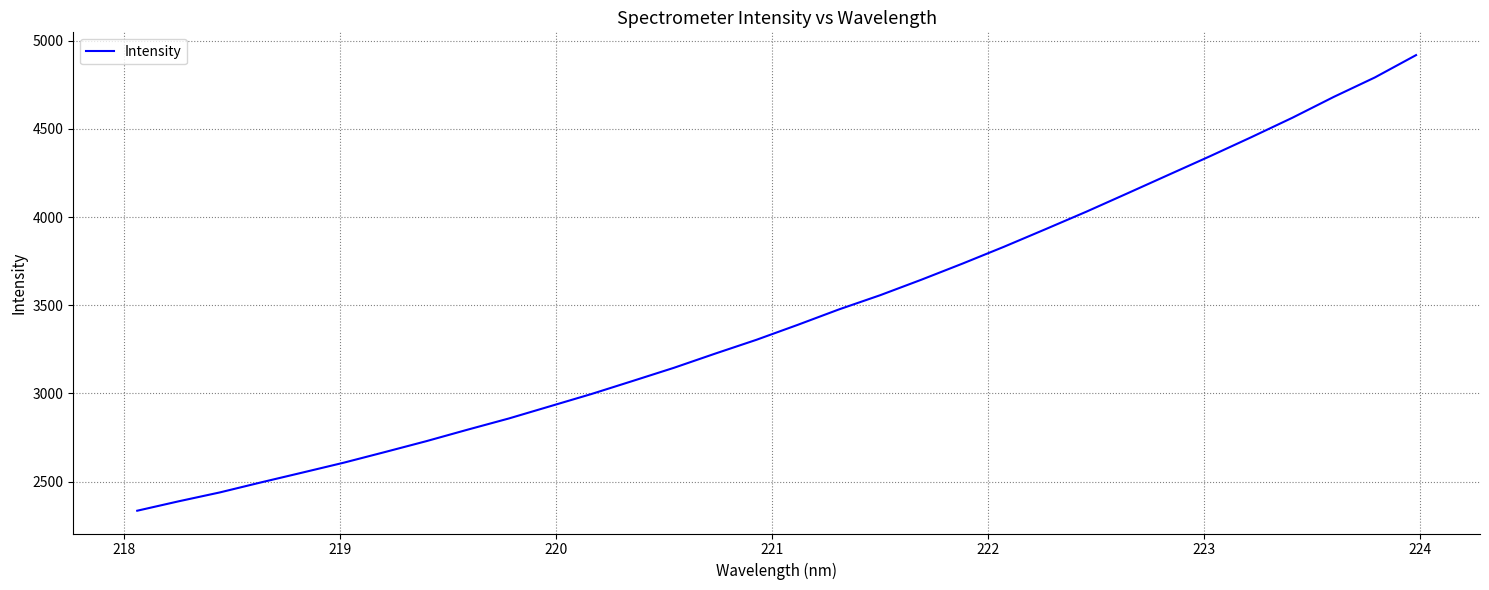

What is the greatest value displayed?

4918.8